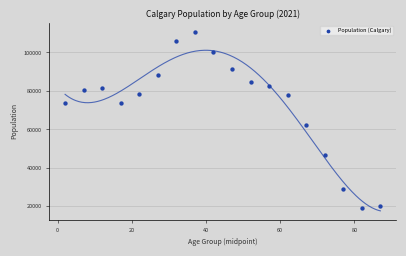

What Y value in the scatter plot is closest to 65085?

62120